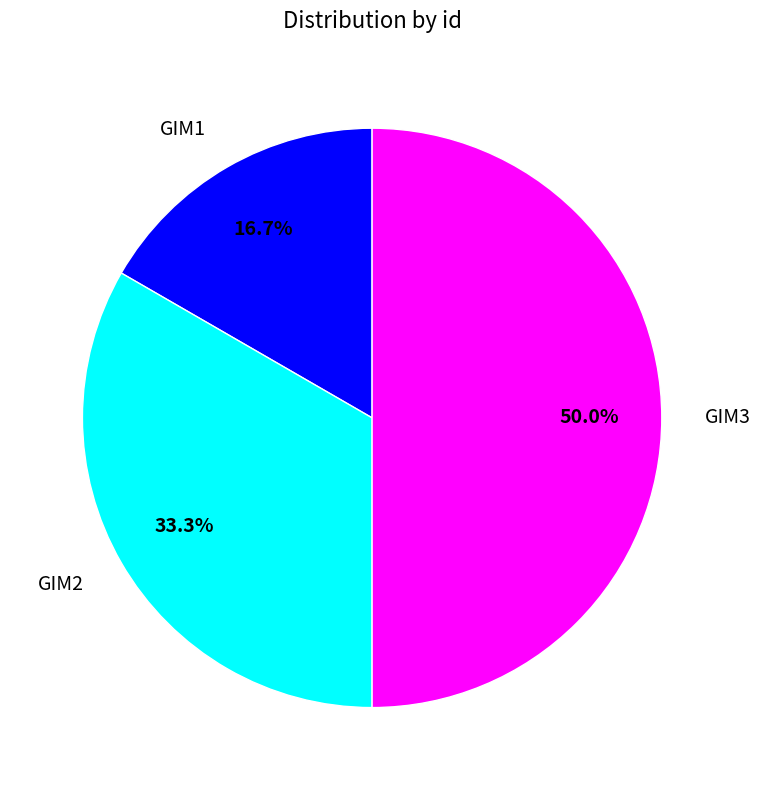

To the nearest percent, what is the average slice percentage?

33%